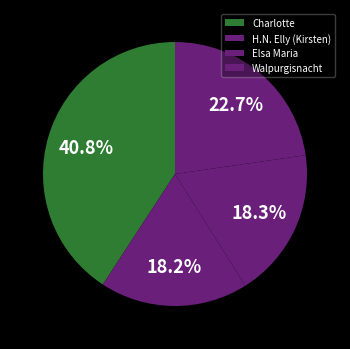

Rank the categories by value from highest to lowest.

Charlotte, Walpurgisnacht, Elsa Maria, H.N. Elly (Kirsten)